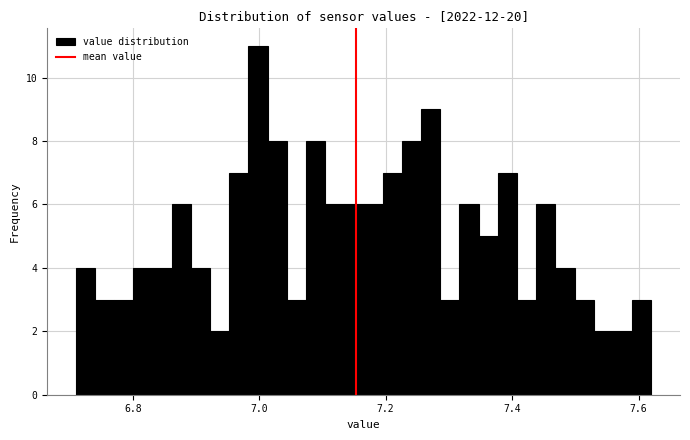

Read against the x-axis, roughly where is the centre of the tallest bar?

7.00